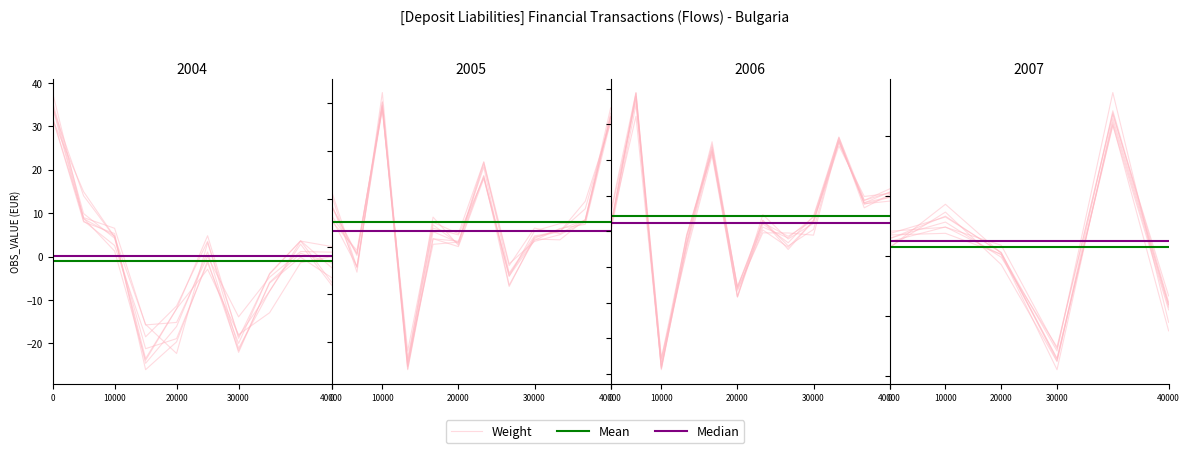

True or false: Mean has more than 2 interior local peaks.

False